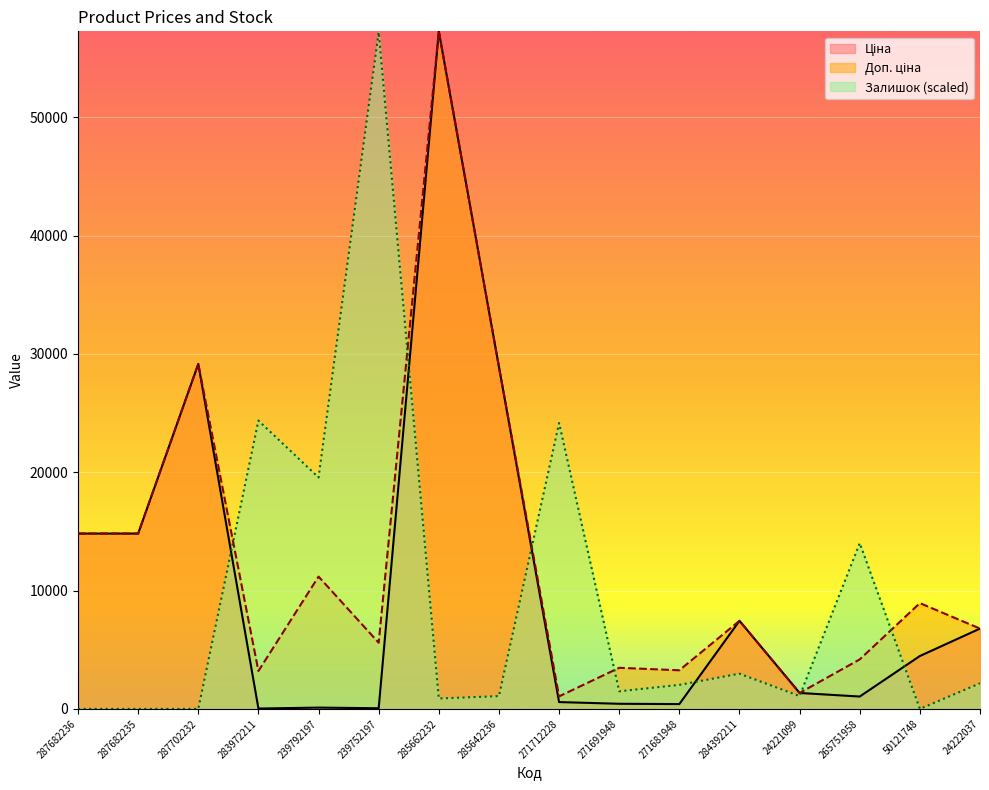

What is the label of the 10th point from the right?

285662232